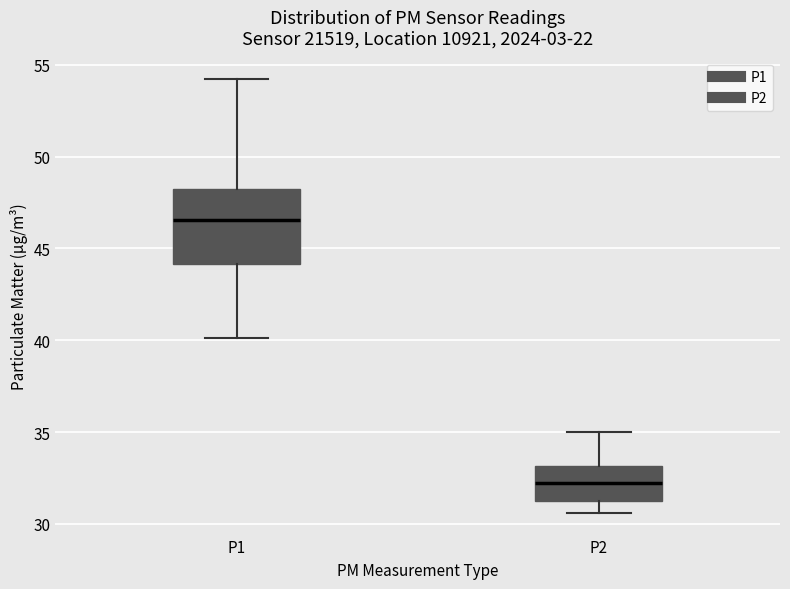

Reading left to right, transcribe this box plot: for each box, give where its median line is, the range the box spans, and where its two whiskers end, as read against the y-axis. The values are not printed on the chart, so give them approximately, as read against the axis.

P1: median 46.5, box 44.0 to 48.5, whiskers 40.0 to 54.0
P2: median 32.0, box 31.0 to 33.0, whiskers 30.5 to 35.0